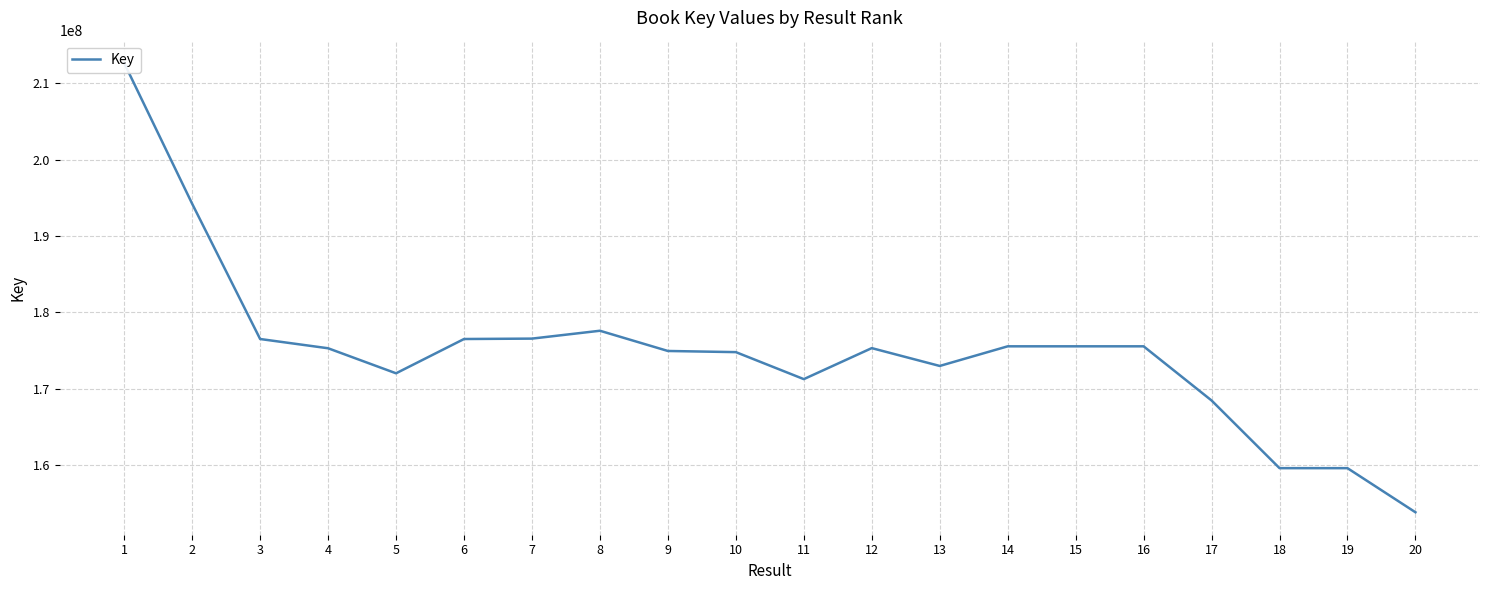

How many lines are shown in the chart?

1